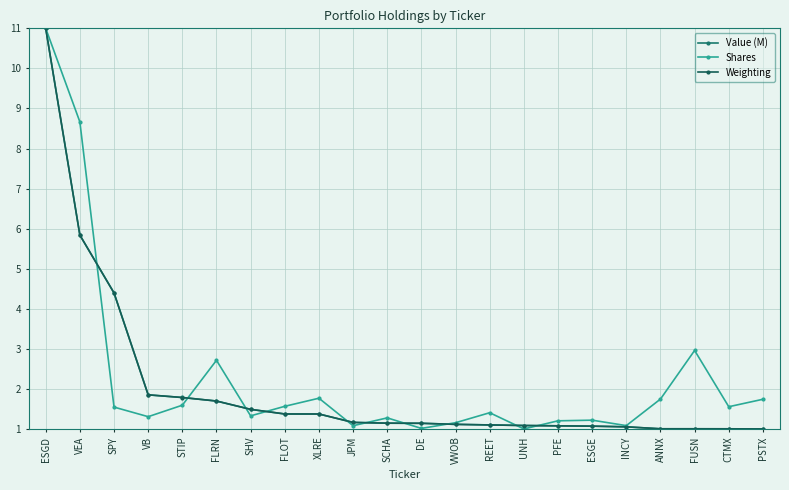

How many categories are shown in the chart?

22